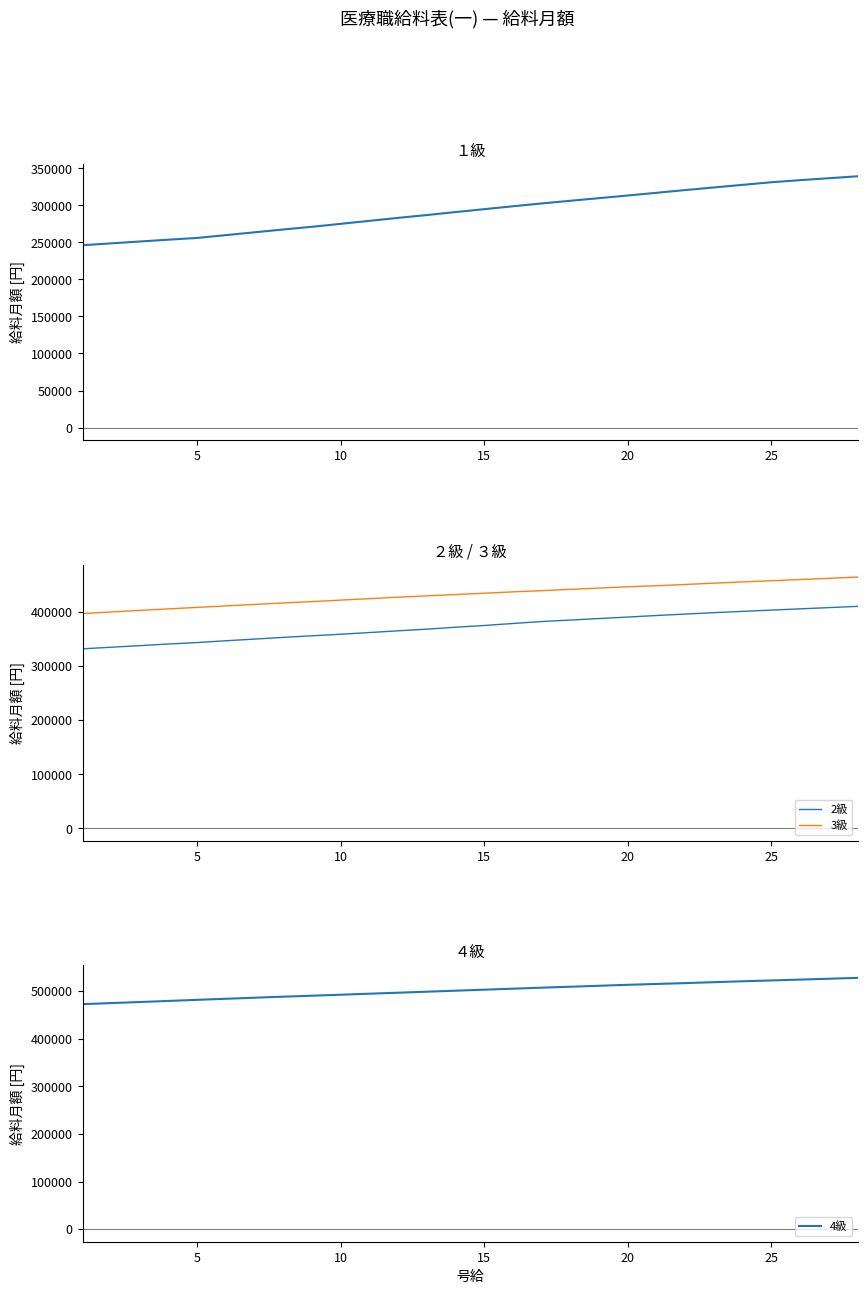

What is the minimum value for 2級?

331755